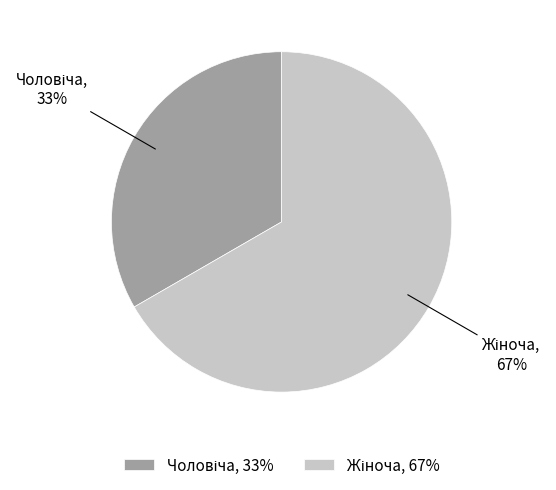

Is there a majority slice in this chart?

Yes